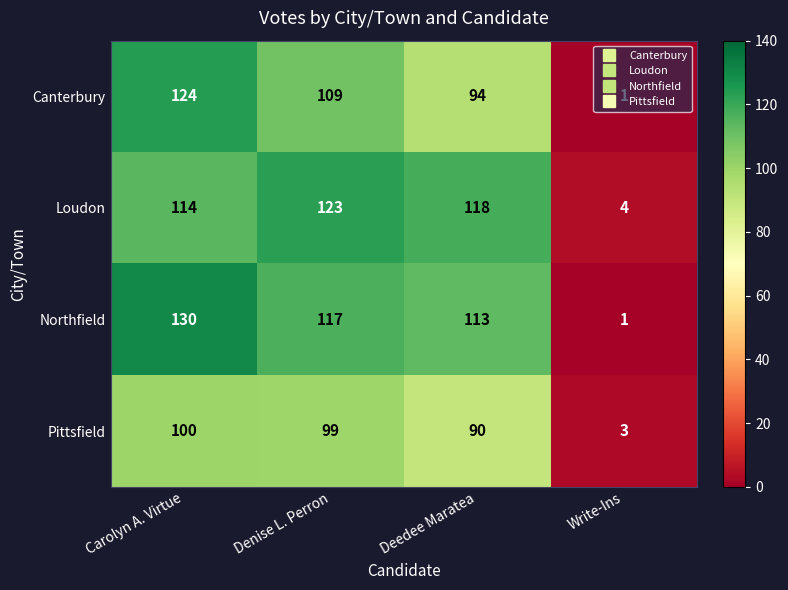

What is the sum of the Northfield values at Write-Ins and Carolyn A. Virtue?

131